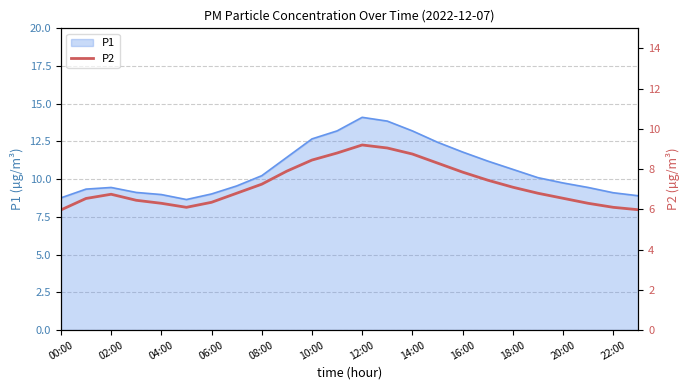

True or false: P1 has a value of 9.4 at 02:00.

True